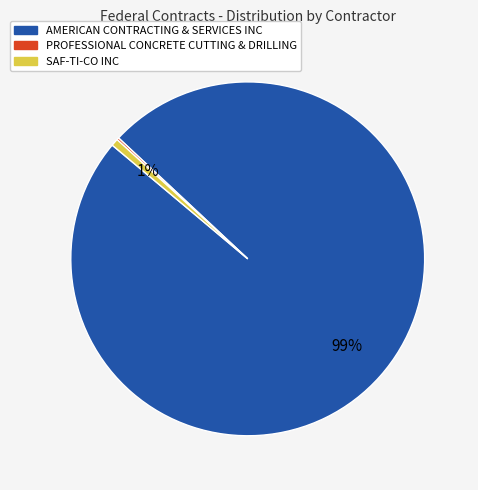

To the nearest percent, what is the average slice percentage?

33%